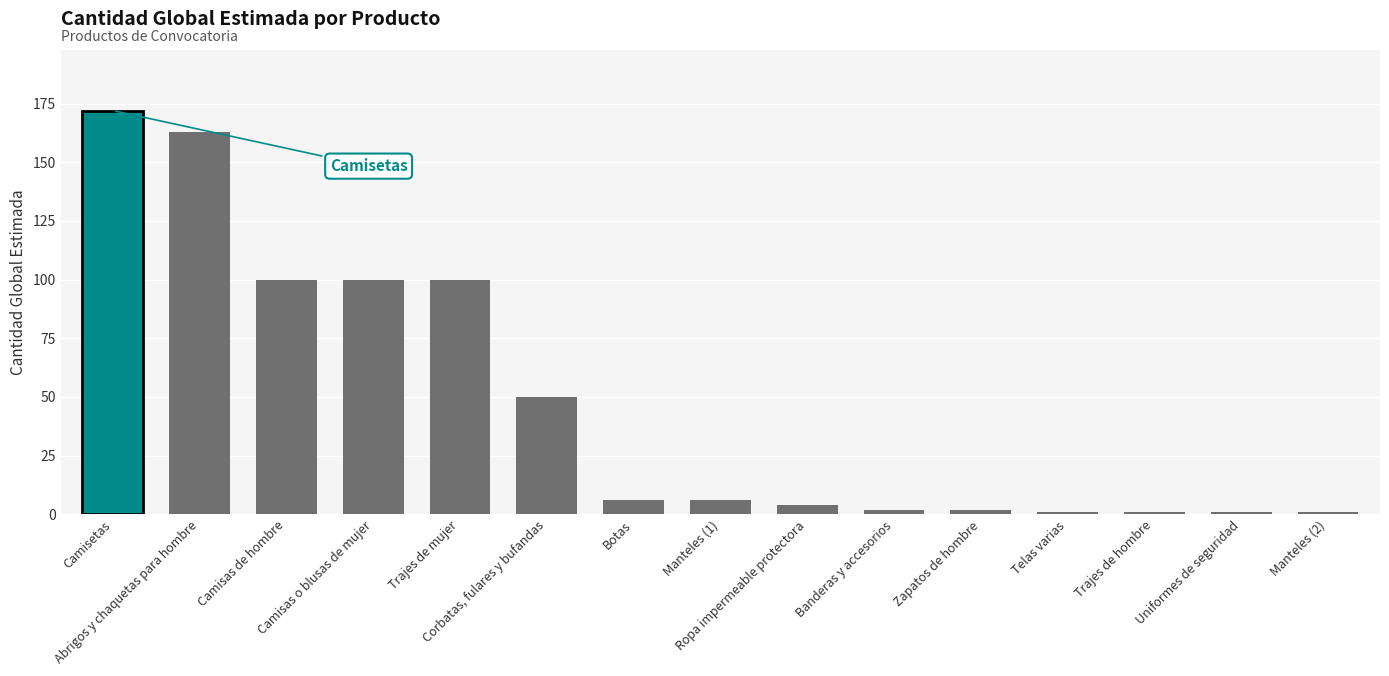

What is the change in value from Camisas o blusas de mujer to Trajes de hombre?

-99